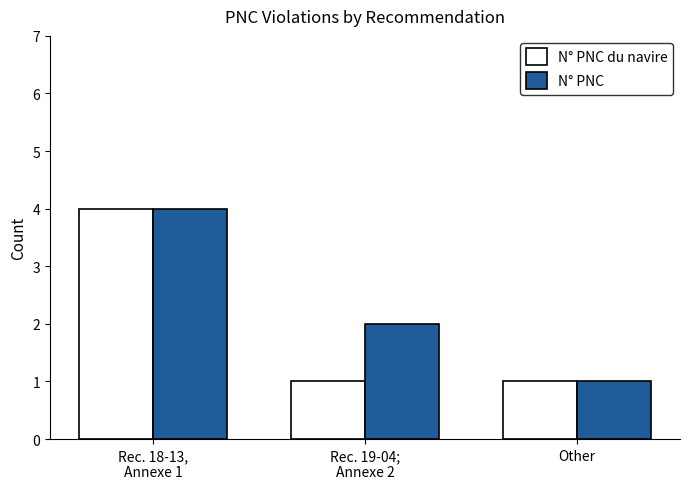

How many N° PNC values are between 1 and 4?

3